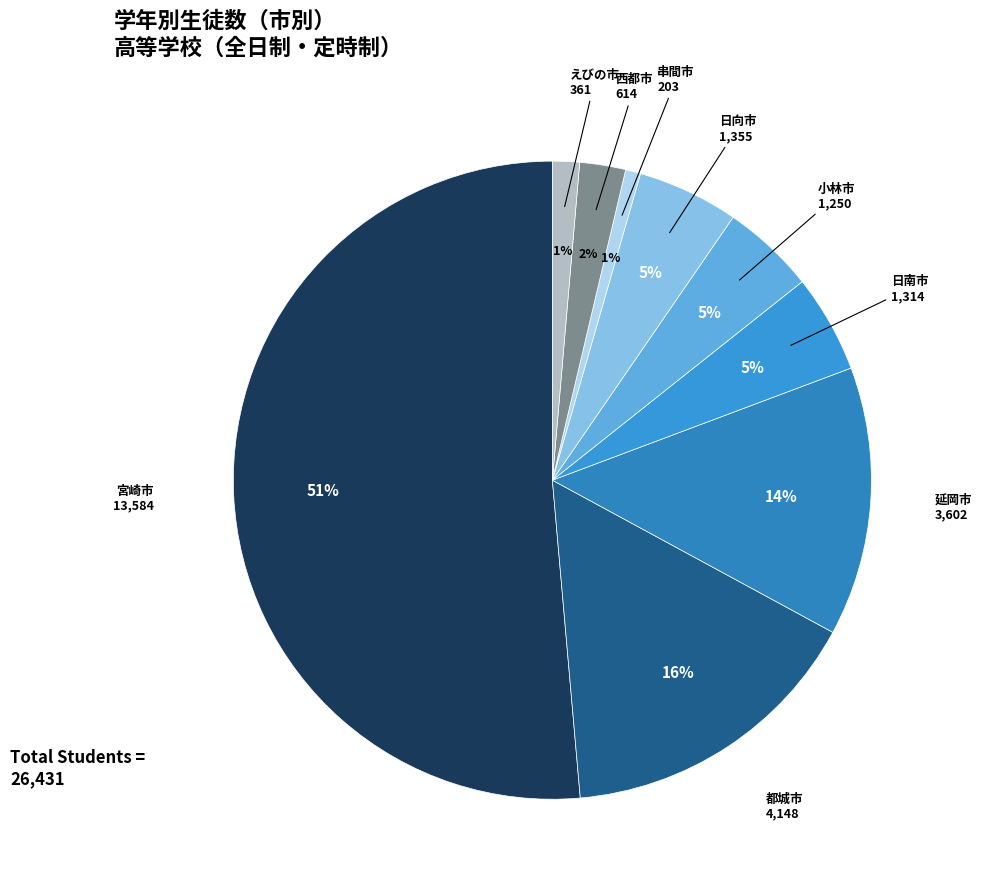

Rank the categories by value from highest to lowest.

宮崎市, 都城市, 延岡市, 日向市, 日南市, 小林市, 西都市, えびの市, 串間市